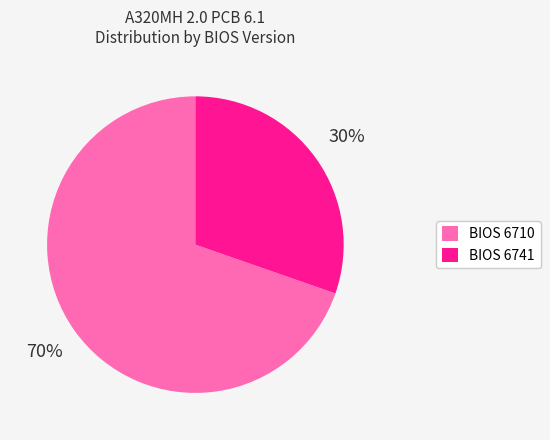

Which slice is the smallest?

BIOS 6741